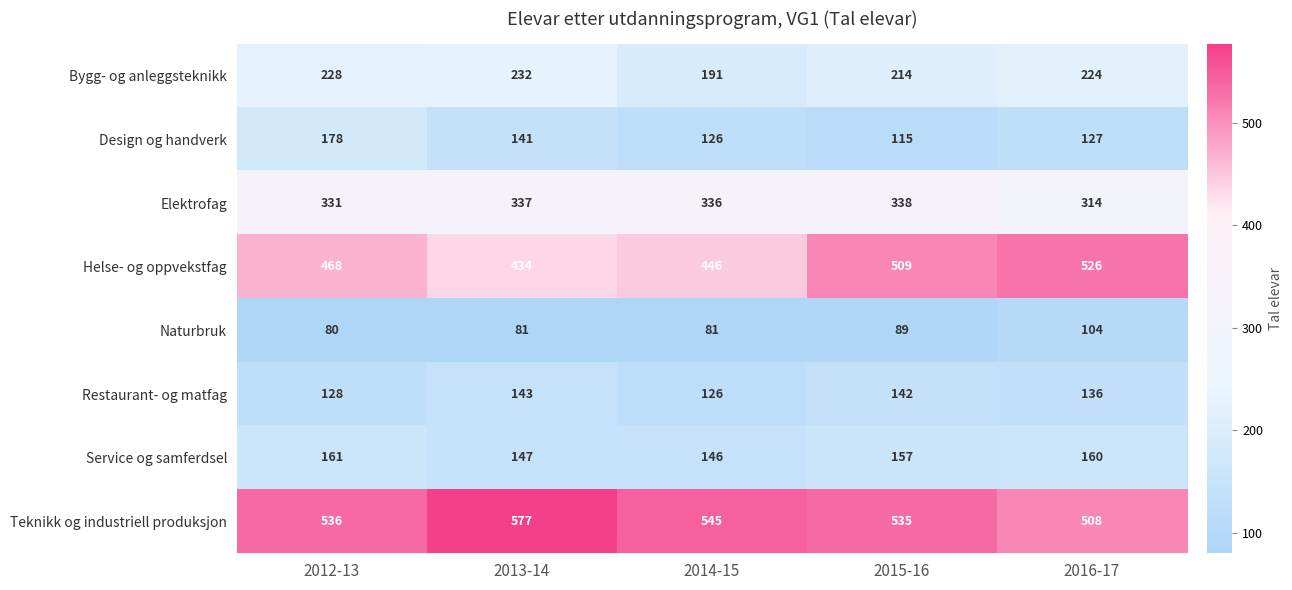

Which series changed the most between 2013-14 and 2014-15?

Bygg- og anleggsteknikk